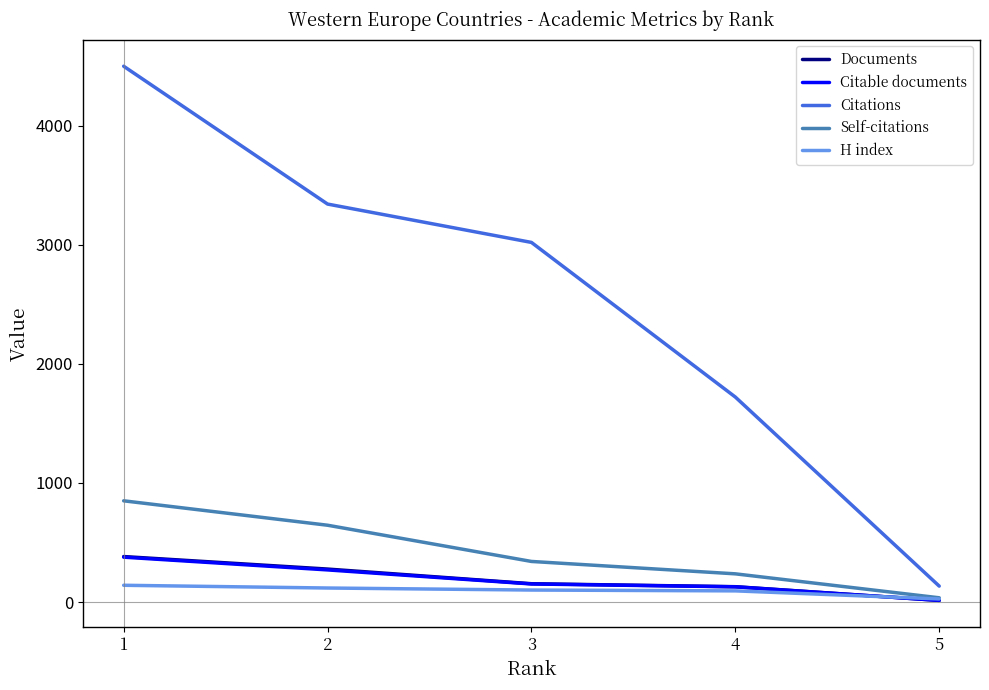

True or false: Citations and Citable documents intersect in this chart.

False